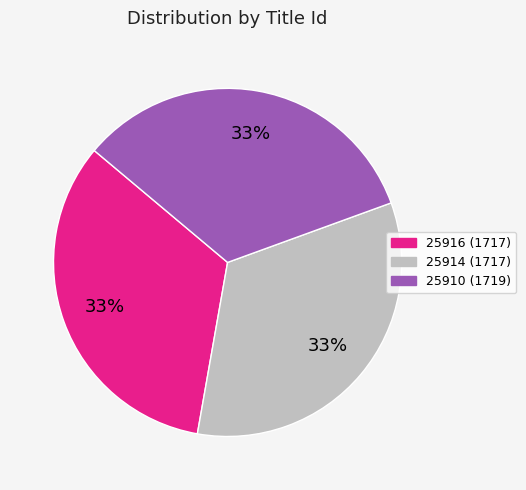

The 25916 slice represents 33% of the pie. True or false?

True